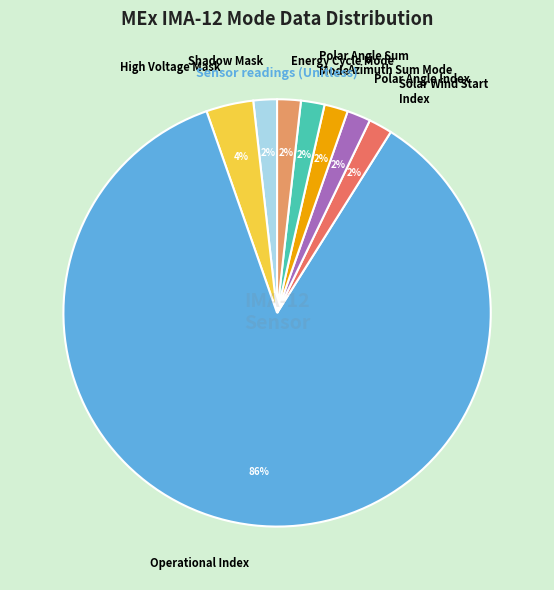

Do Azimuth Sum Mode and Operational Index together represent more than half of the pie?

Yes